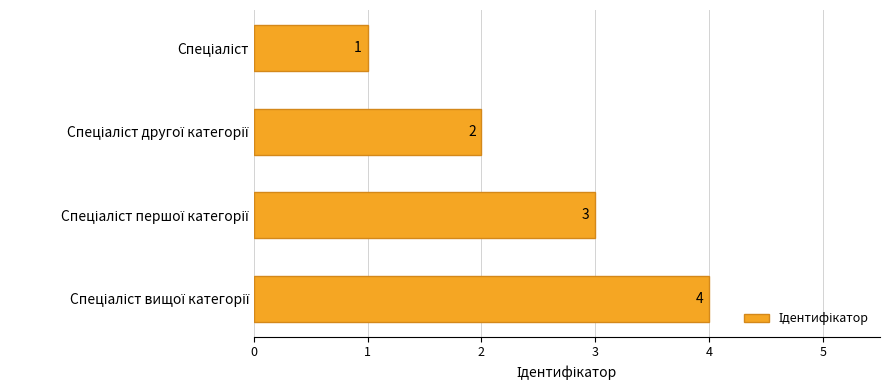

What is the greatest value displayed?

4